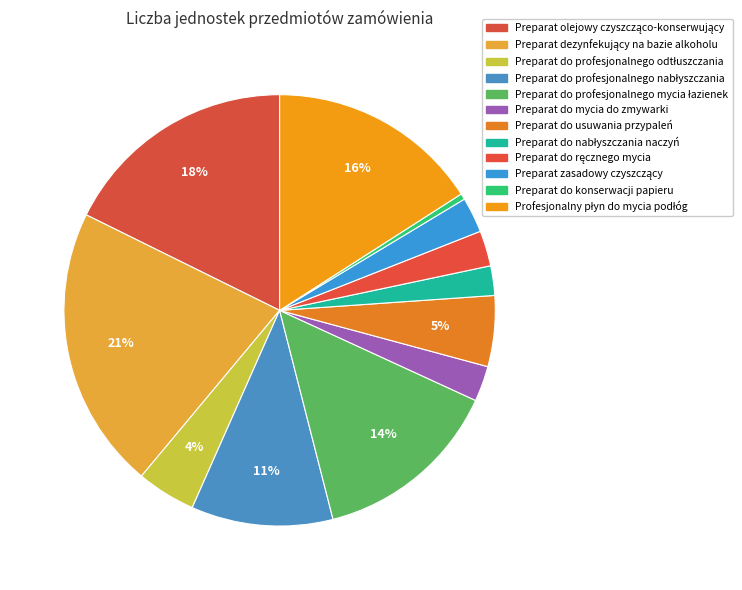

To the nearest percent, what is the difference between the Preparat do profesjonalnego mycia łazienek and Preparat zasadowy czyszczący slice percentages?

12%